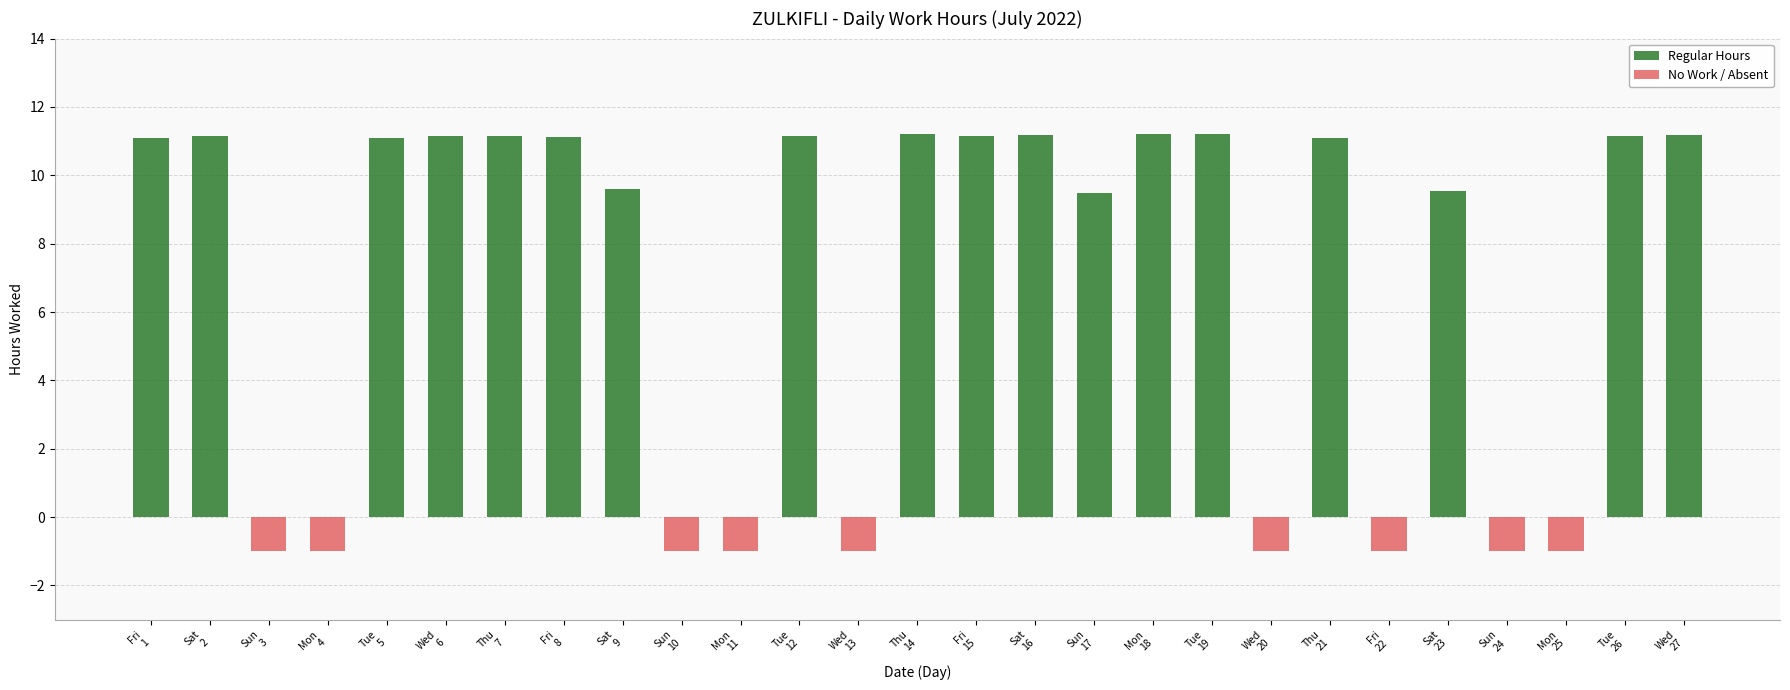

What is the sum of all No Work / Absent values?

-9.0